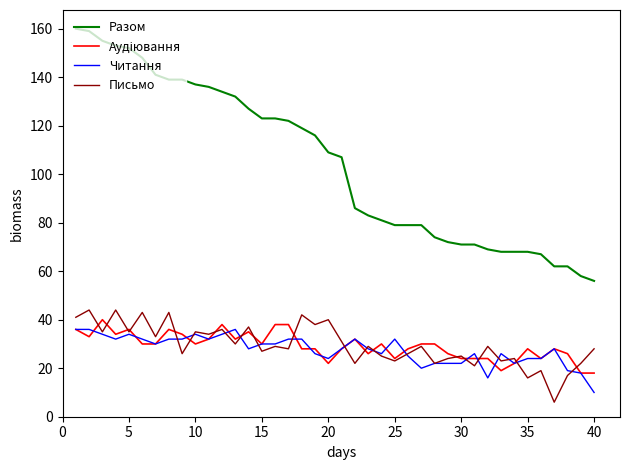

True or false: Письмо and Разом intersect in this chart.

False